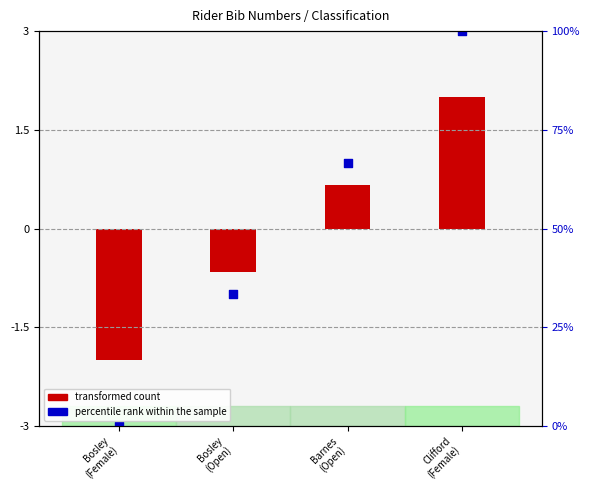

Between Clifford
(Female) and Barnes
(Open), which is larger?

Clifford
(Female)